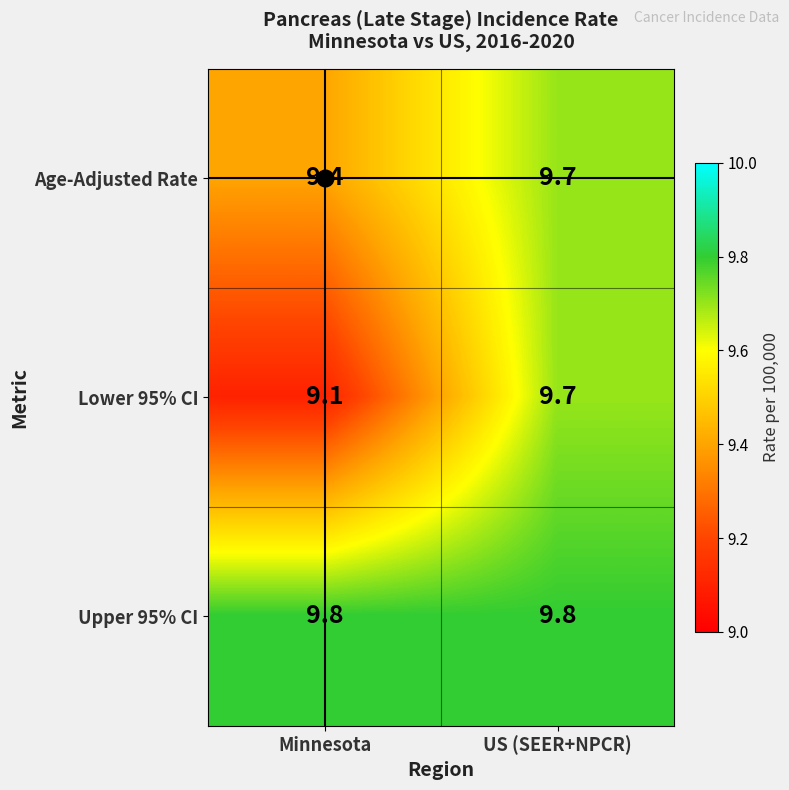

Is it true that Upper 95% CI equals 9.8 at US (SEER+NPCR)?

True